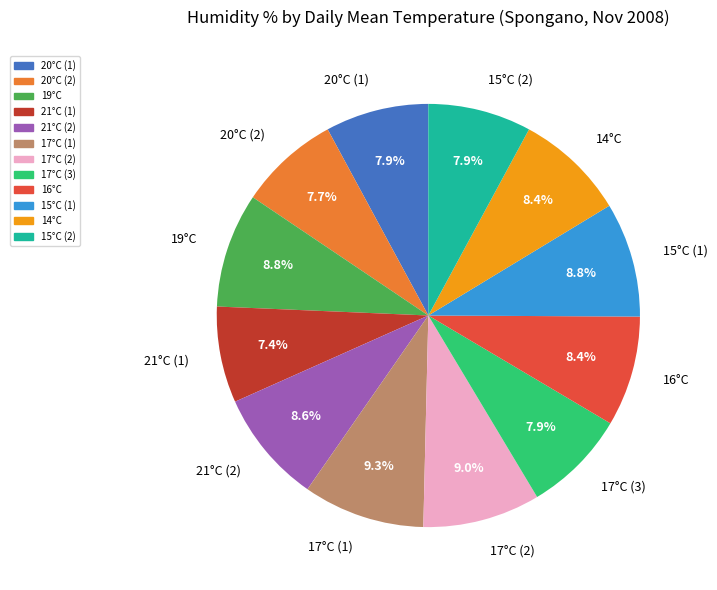

What portion of the pie excludes 17°C (2)?

91.0%